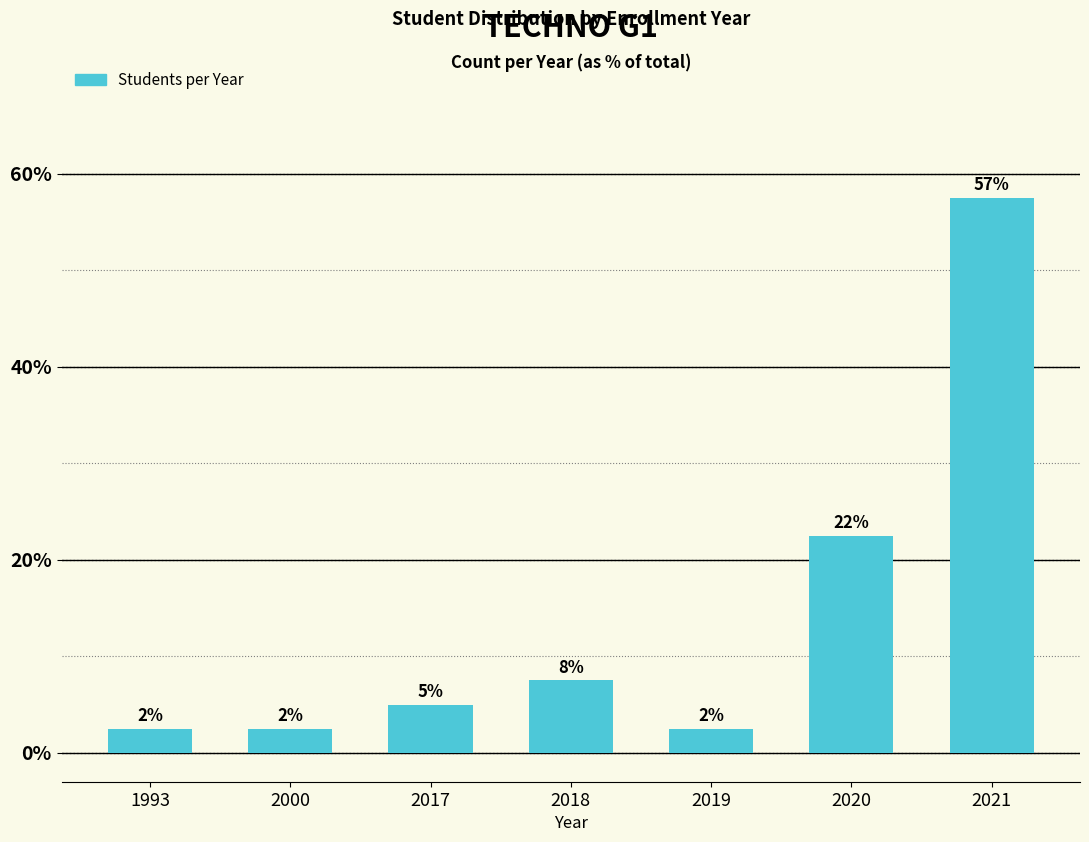

What is the greatest value displayed?

57.5